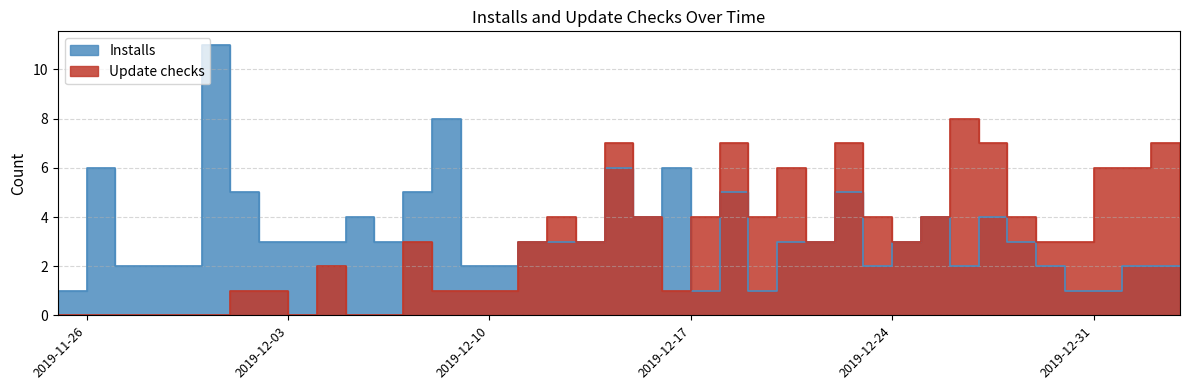

At which label is Update checks closest to 4?

2019-12-12